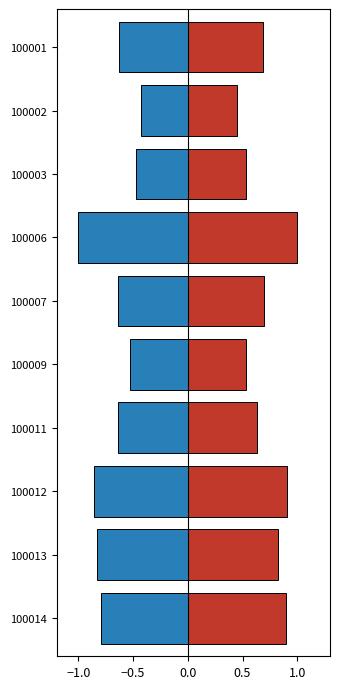

How many col_3 (normalized) values are between 0 and 1?

10